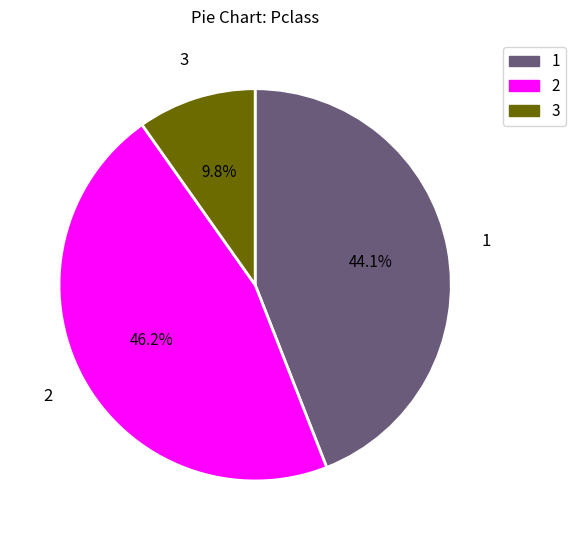

To the nearest percent, what is the average slice percentage?

33%